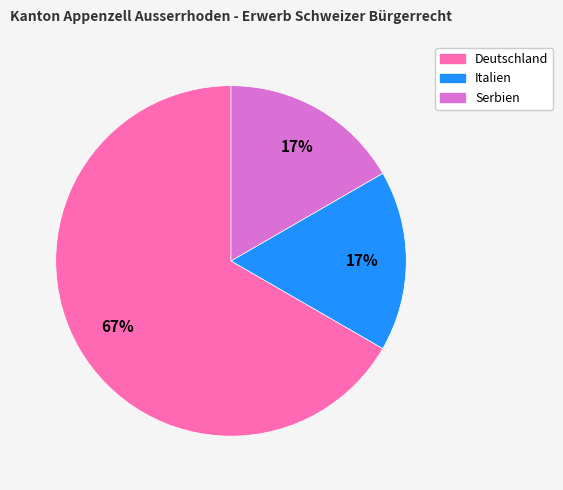

Is the sum of Deutschland and Italien greater than half?

Yes